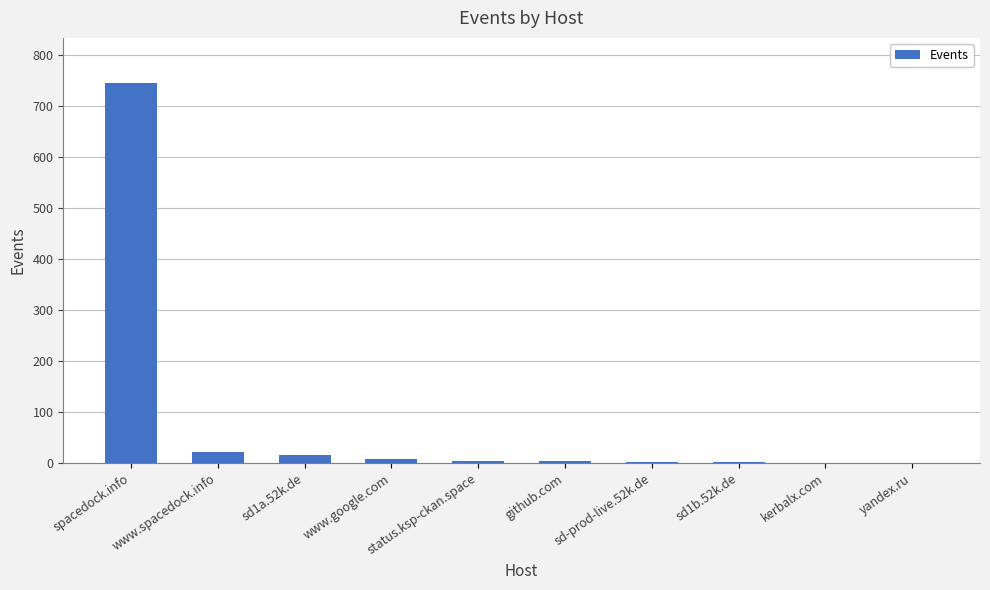

Count the number of categories in the chart.

10